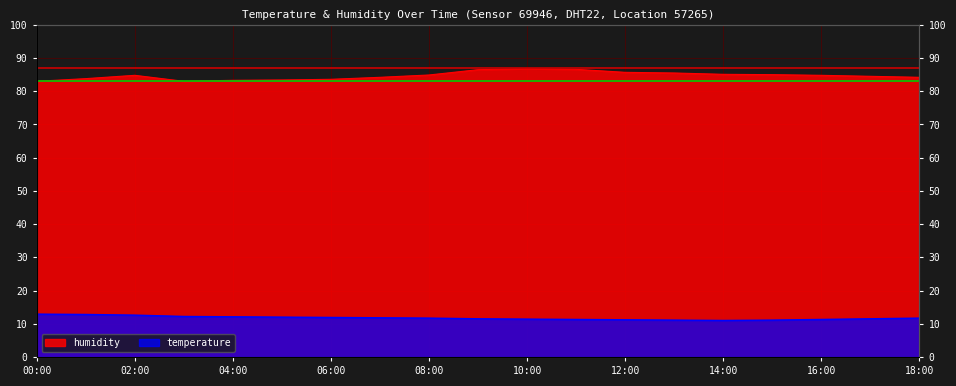

Is the value of humidity at 07:00 greater than the value of temperature at 16:00?

Yes